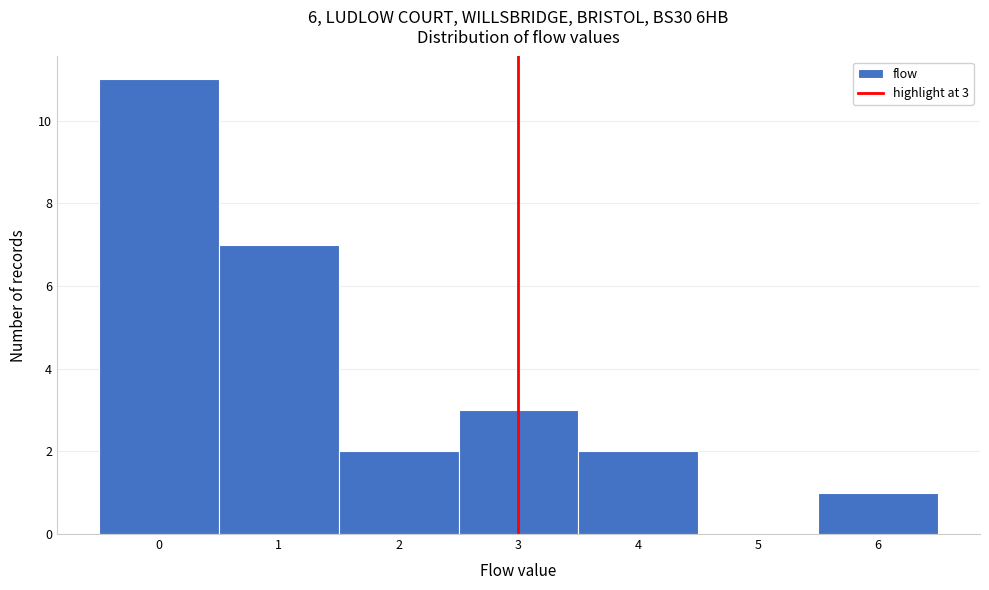

Which range on the x-axis has the tallest bar?

-0.5 to 0.5